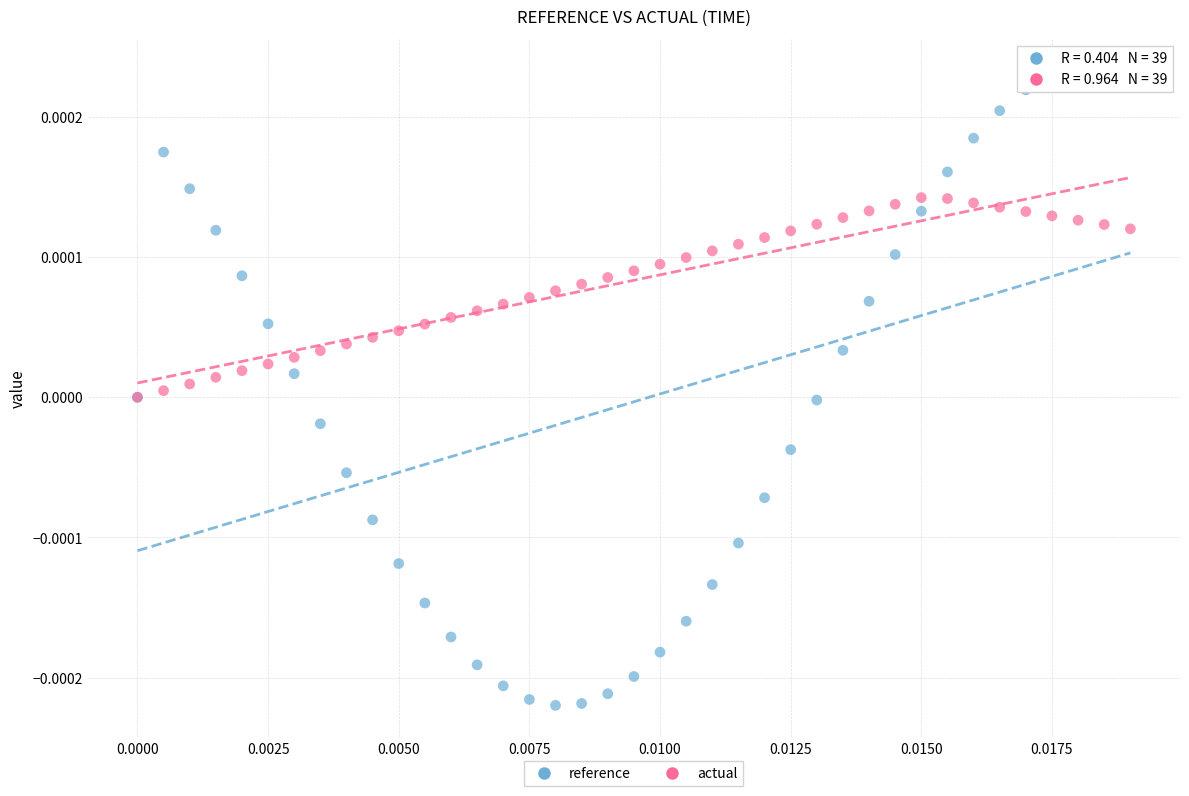

Which series has the largest Y range (max minus min)?

reference